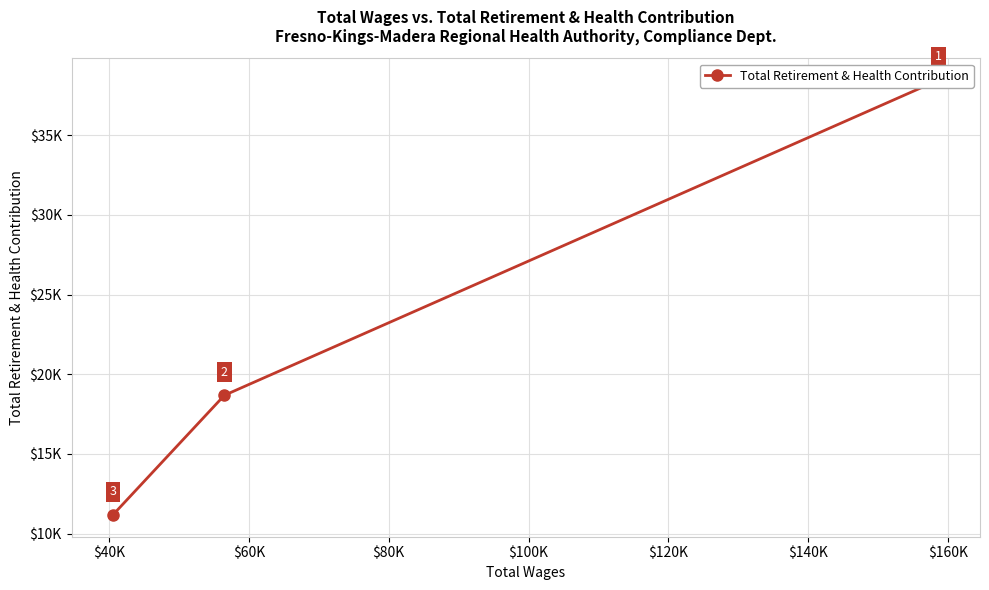

What is the maximum value shown in the chart?

38467